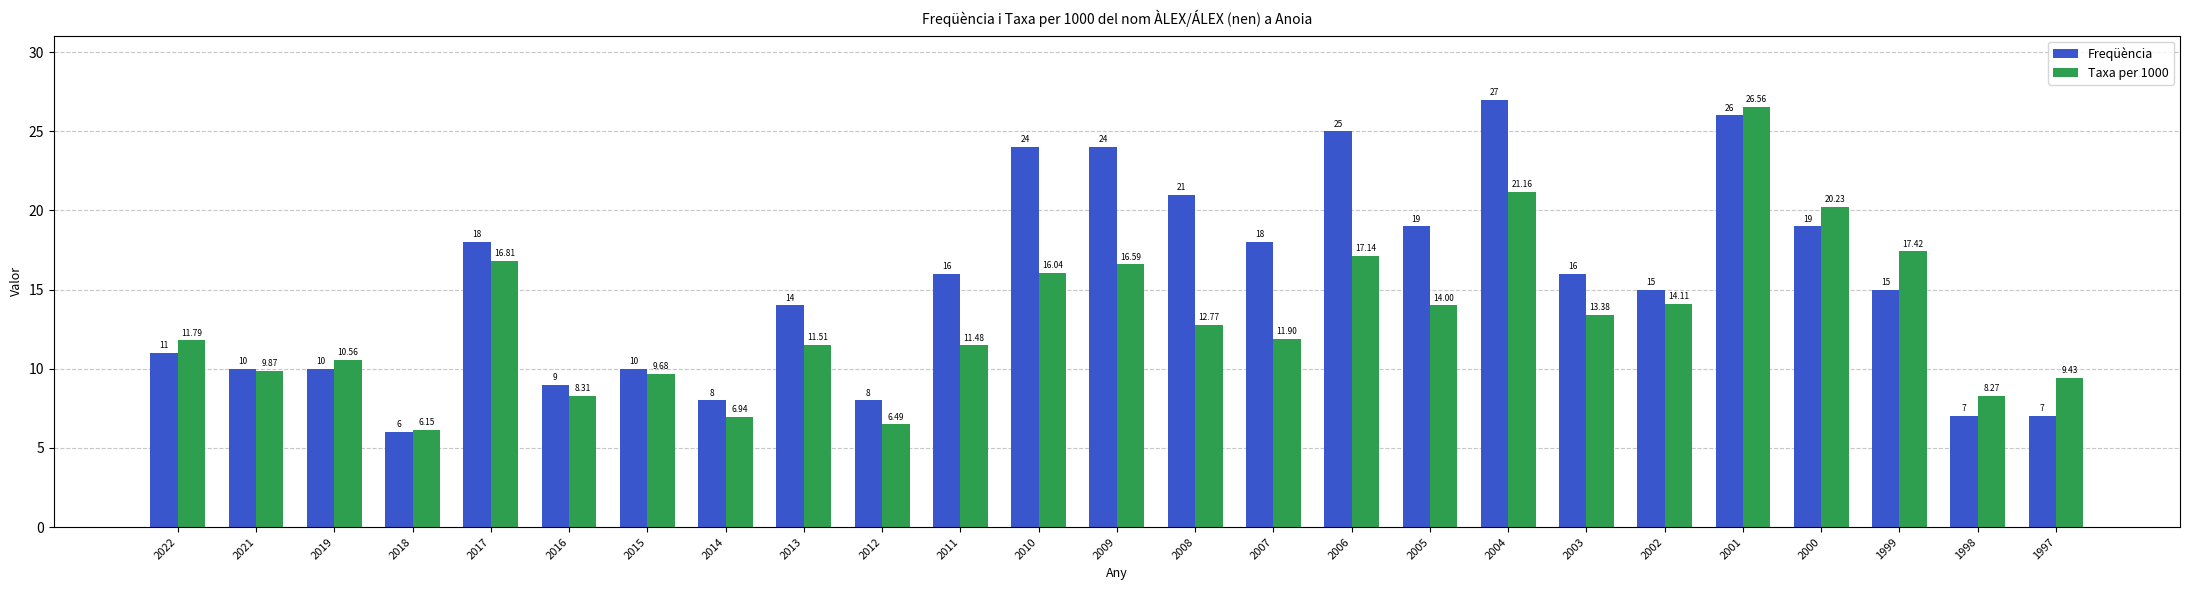

At which label does Taxa per 1000 first exceed 11?

2022